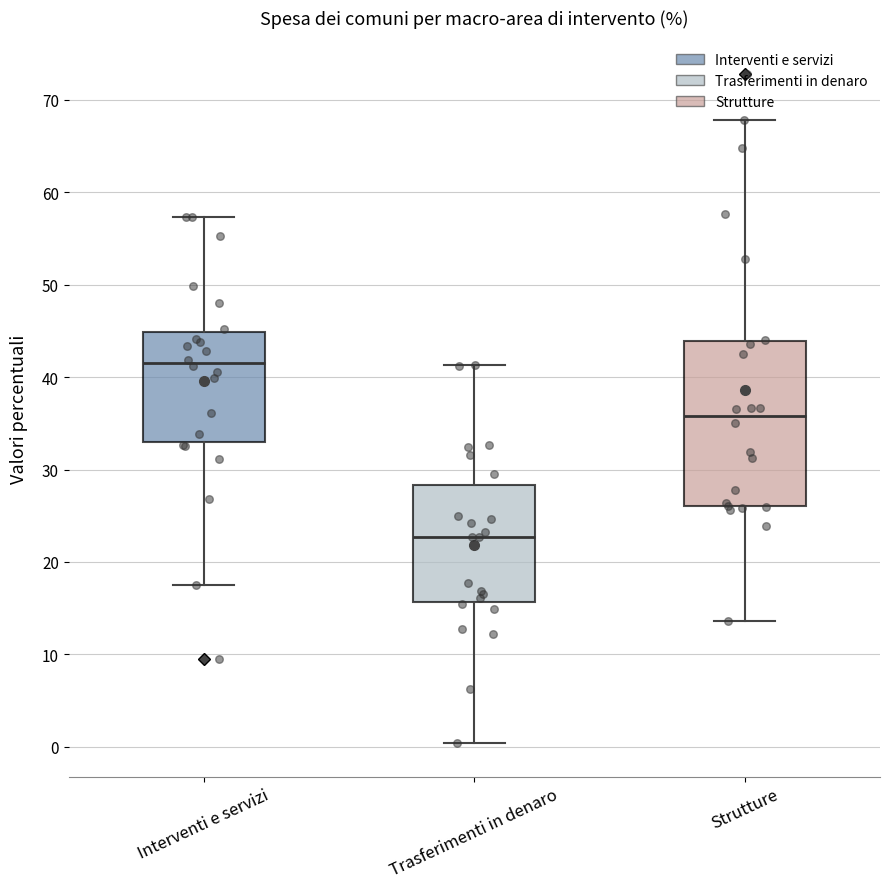

Reading left to right, transcribe this box plot: for each box, give where its median line is, the range the box spans, and where its two whiskers end, as read against the y-axis. The values are not printed on the chart, so give them approximately, as read against the axis.

Interventi e servizi: median 42, box 33 to 45, whiskers 18 to 57
Trasferimenti in denaro: median 23, box 16 to 28, whiskers 0 to 41
Strutture: median 36, box 26 to 44, whiskers 14 to 68